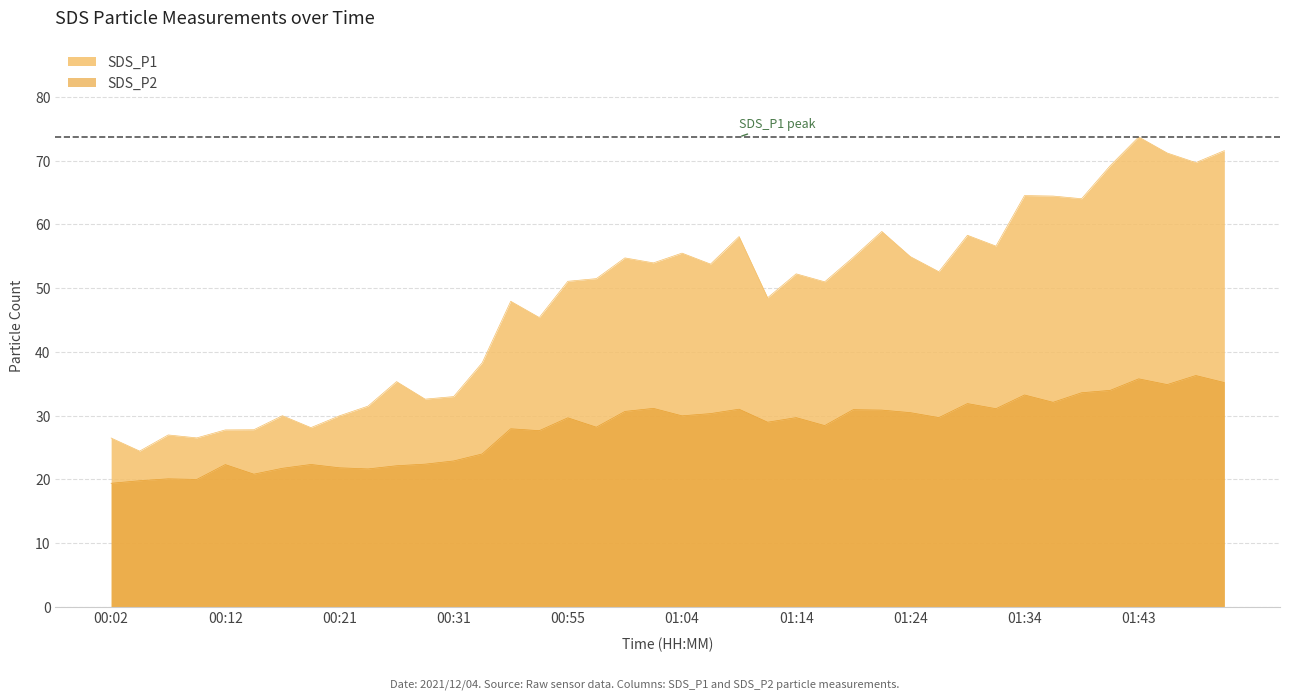

How many values in the SDS_P2 series are below 29?

19